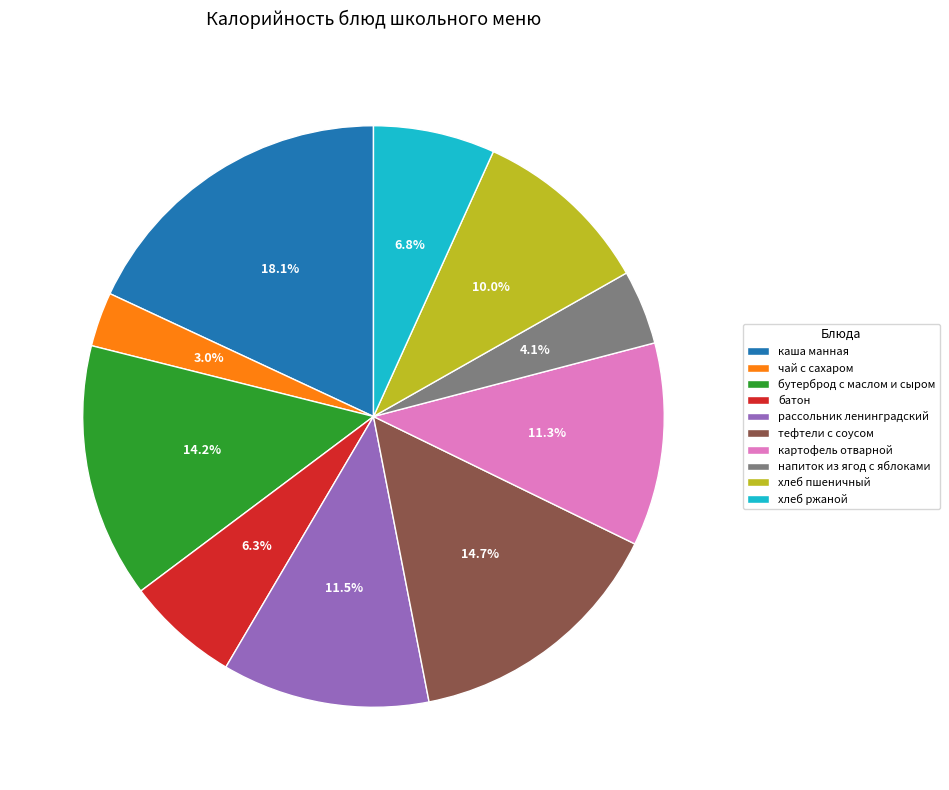

To the nearest percent, what is the combined percentage of каша манная and картофель отварной?

29%